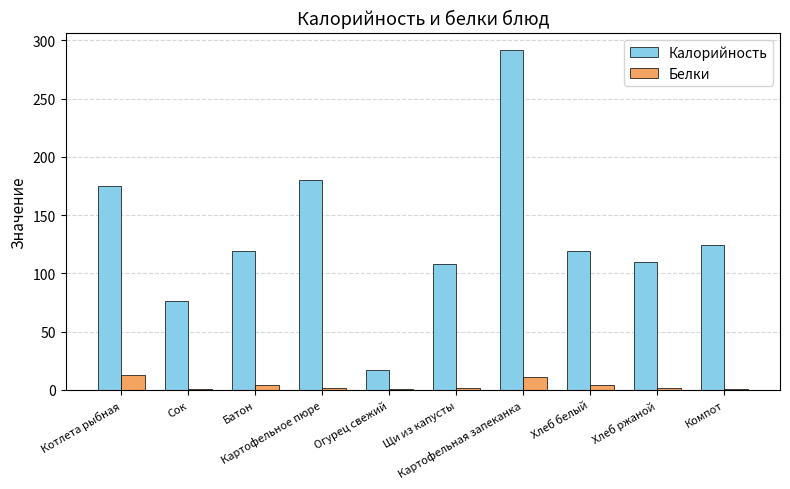

At how many categories does at least one series exceed 135?

3